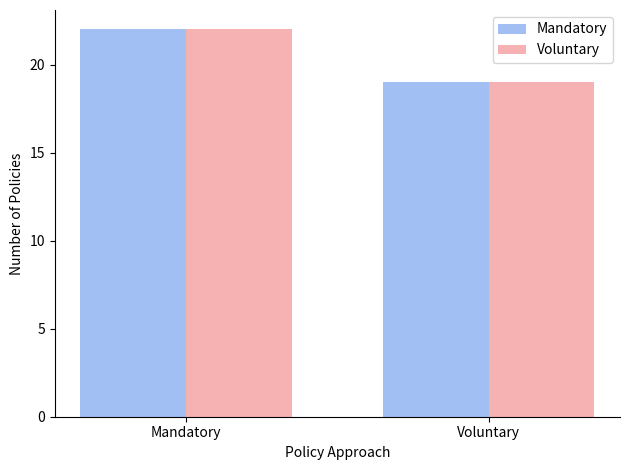

At which label does Mandatory reach its minimum?

Voluntary